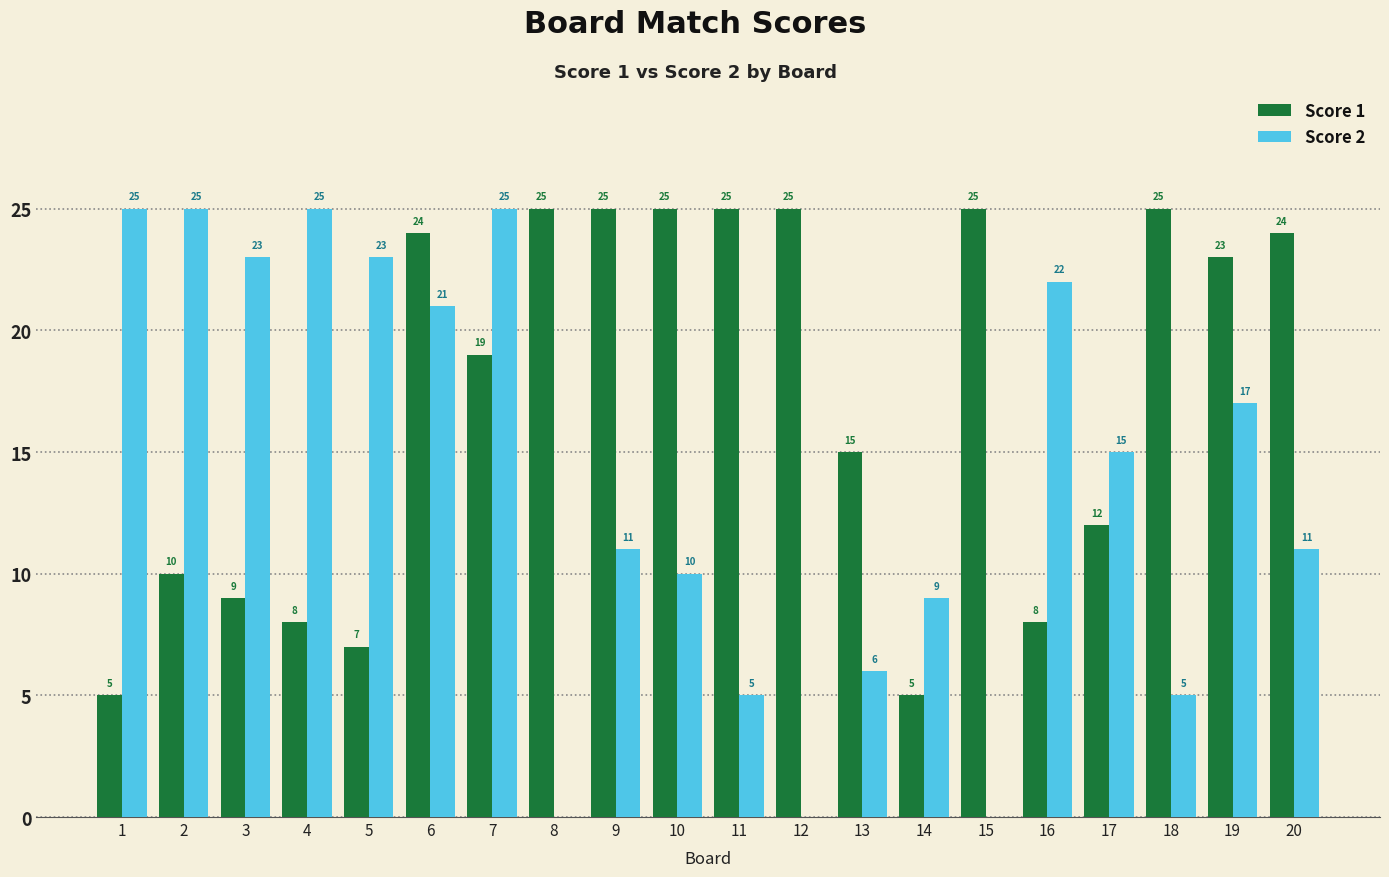

Is the value of Score 1 at 3 greater than the value of Score 2 at 9?

No